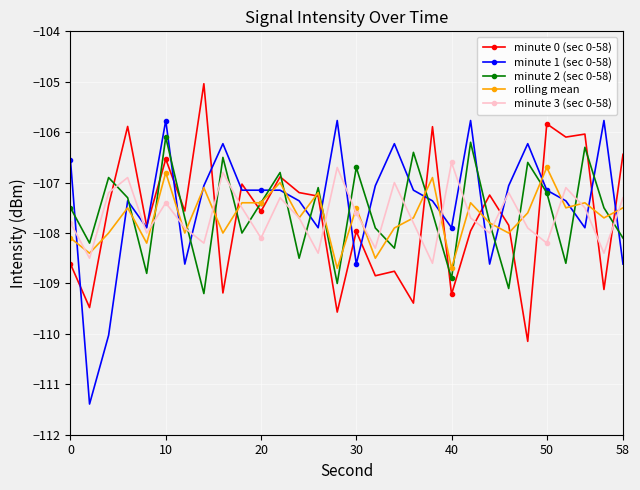

Which series has the widest spread of values?

minute 1 (sec 0-58)